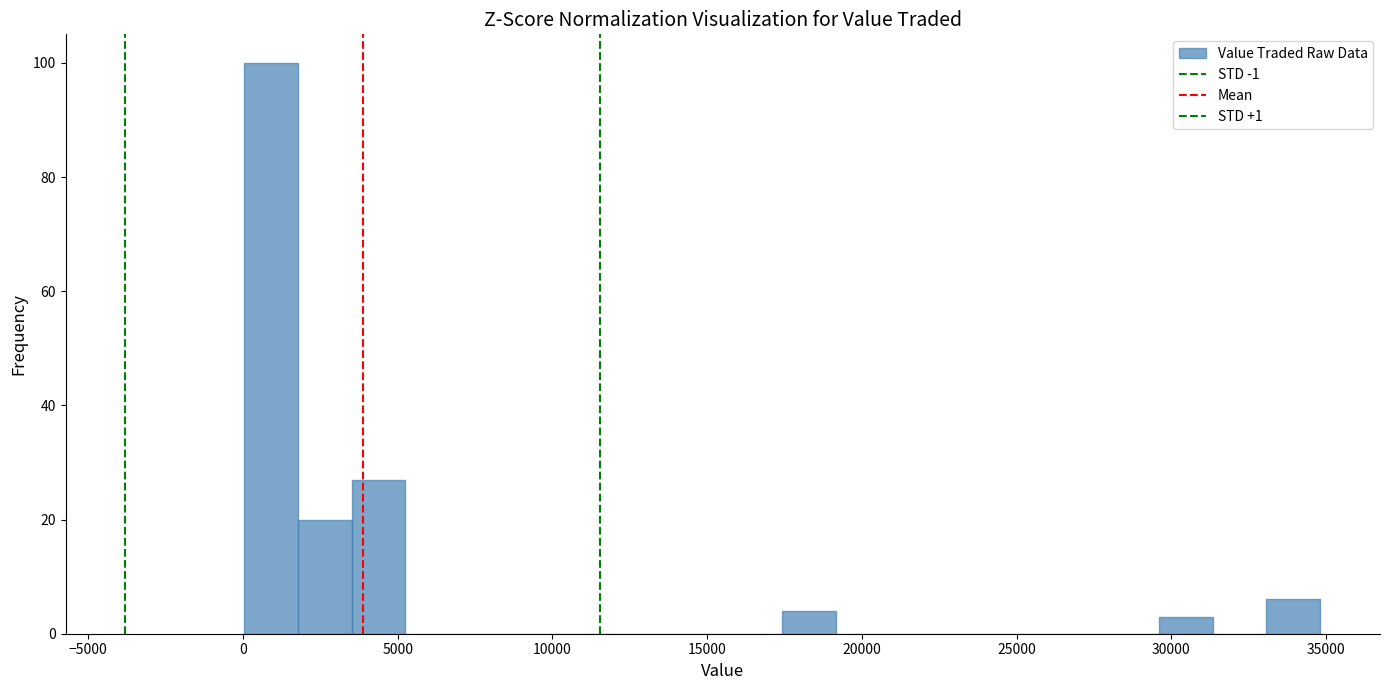

Read against the x-axis, roughly where is the centre of the tallest bar?

1000